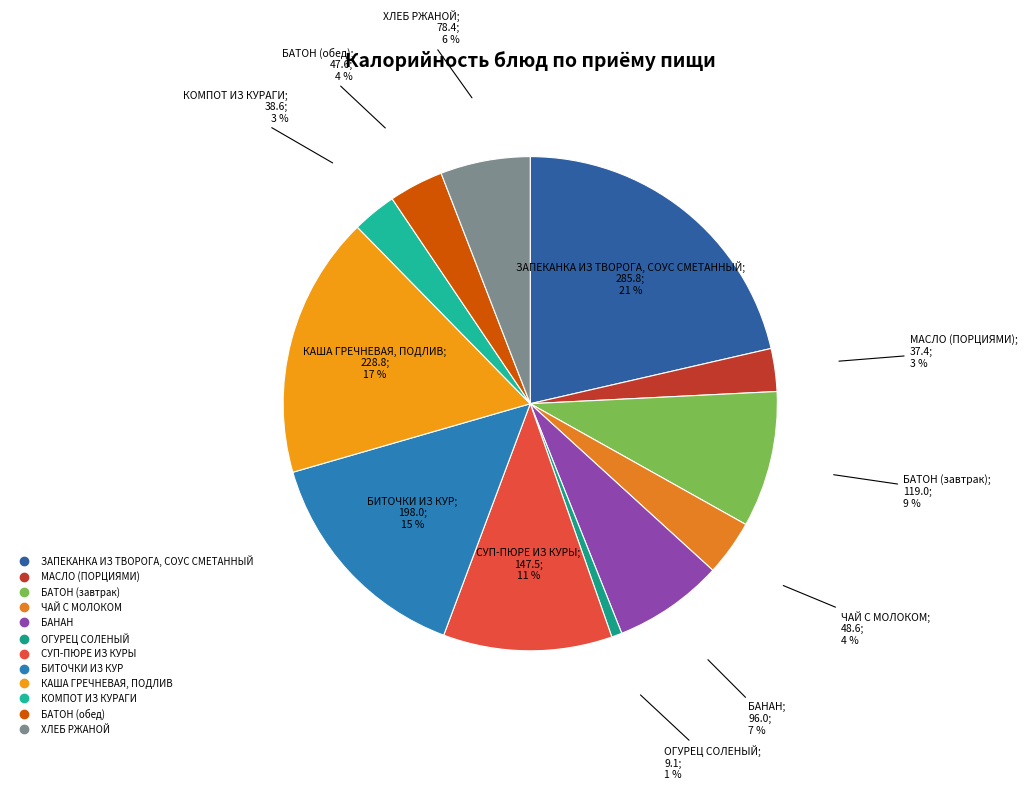

How much of the chart is everything except КАША ГРЕЧНЕВАЯ, ПОДЛИВ?

82.9%